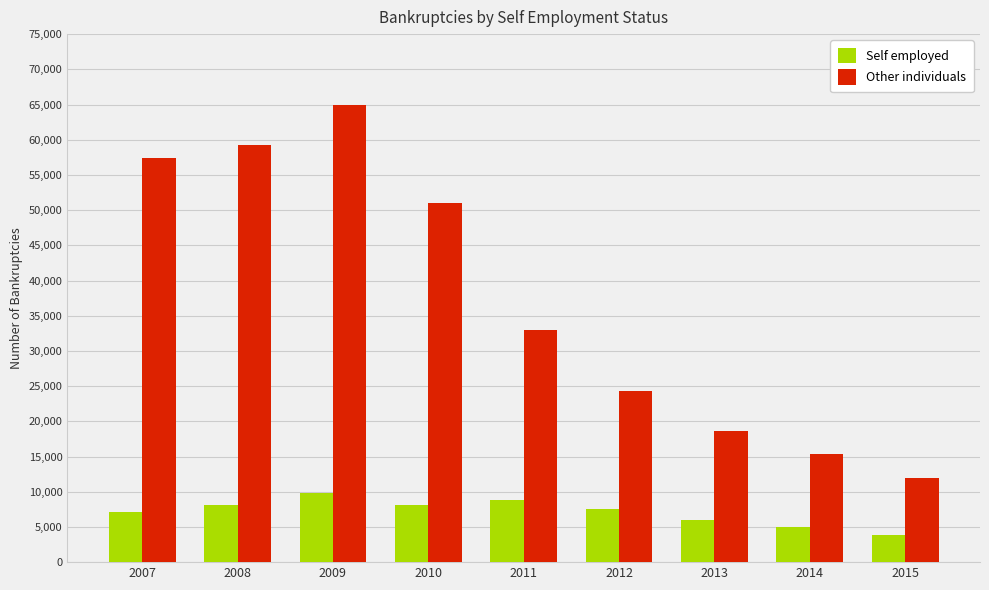

What is the difference between the second highest and second lowest values in the Other individuals series?

43856